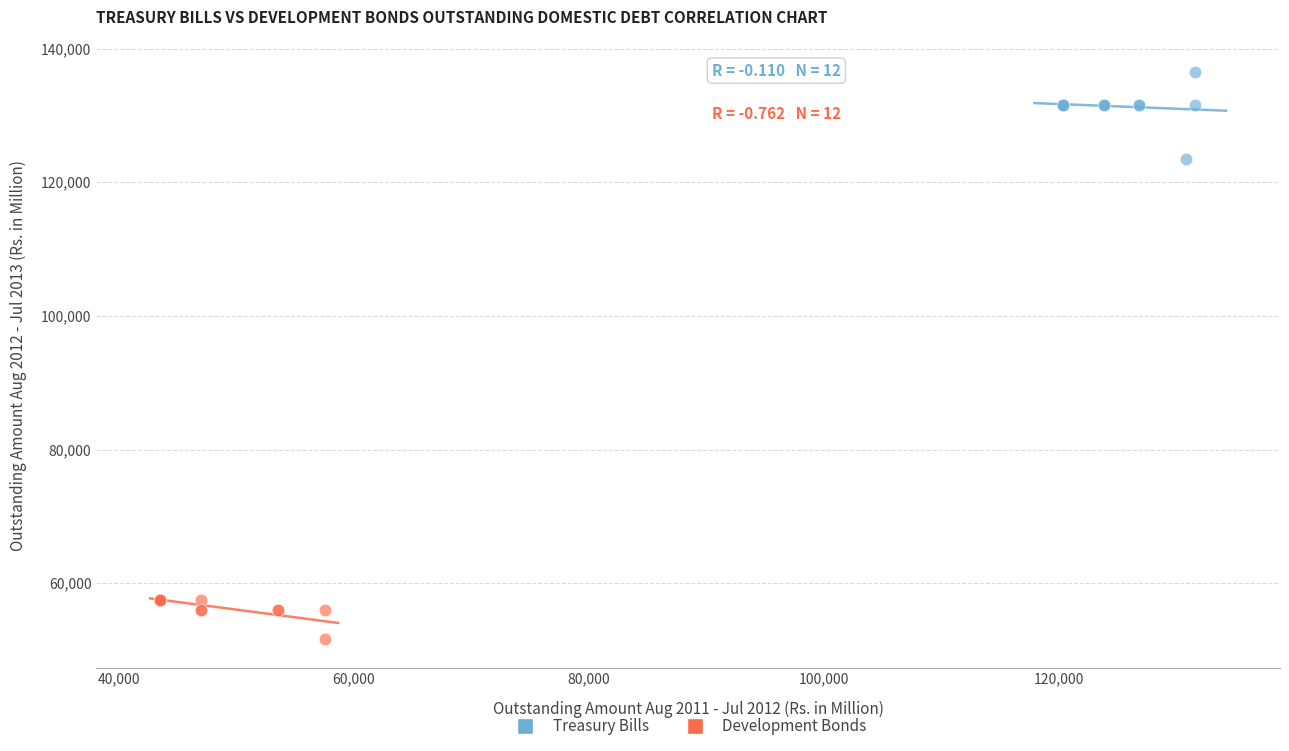

Which series reaches the minimum Y coordinate?

Development Bonds